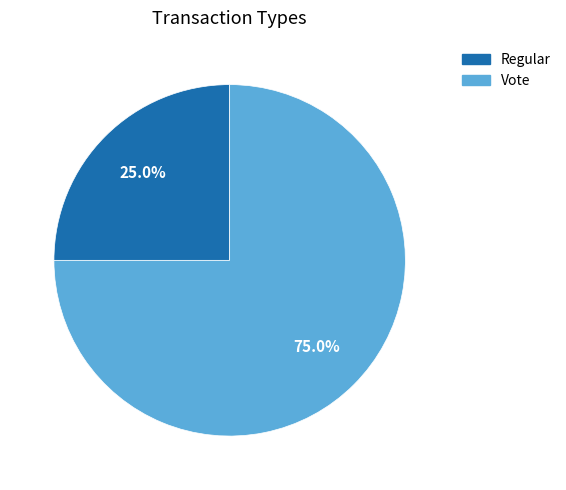

Combined, do Regular and Vote account for over 50%?

Yes